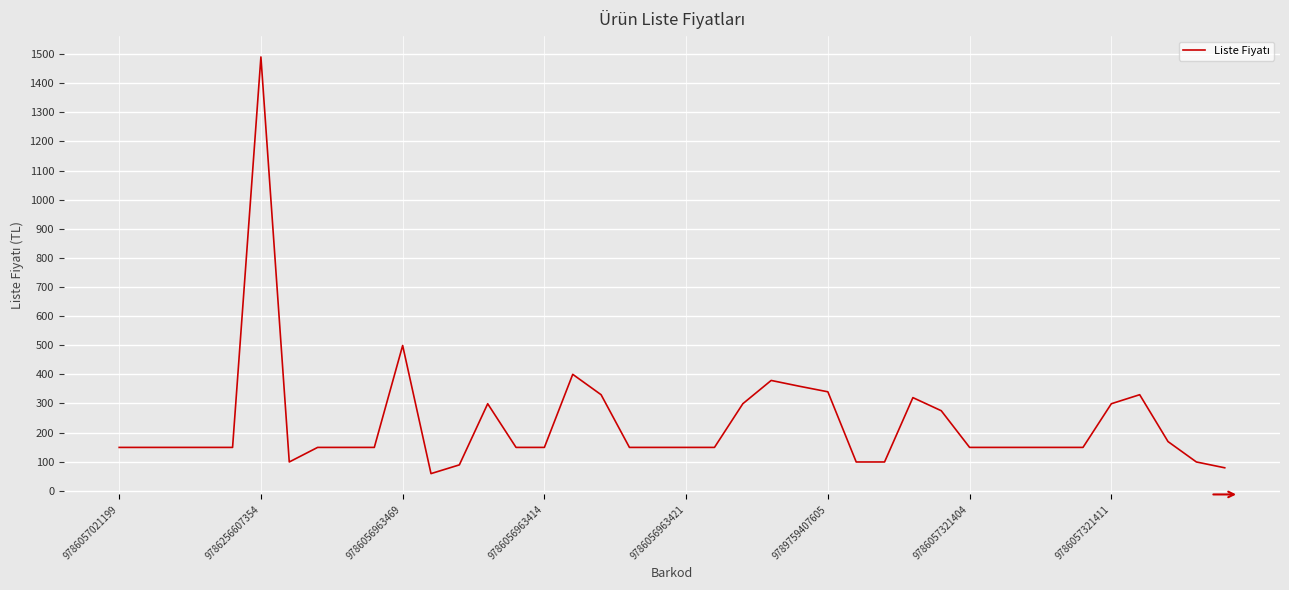

True or false: the data has more than 2 interior local peaks.

True